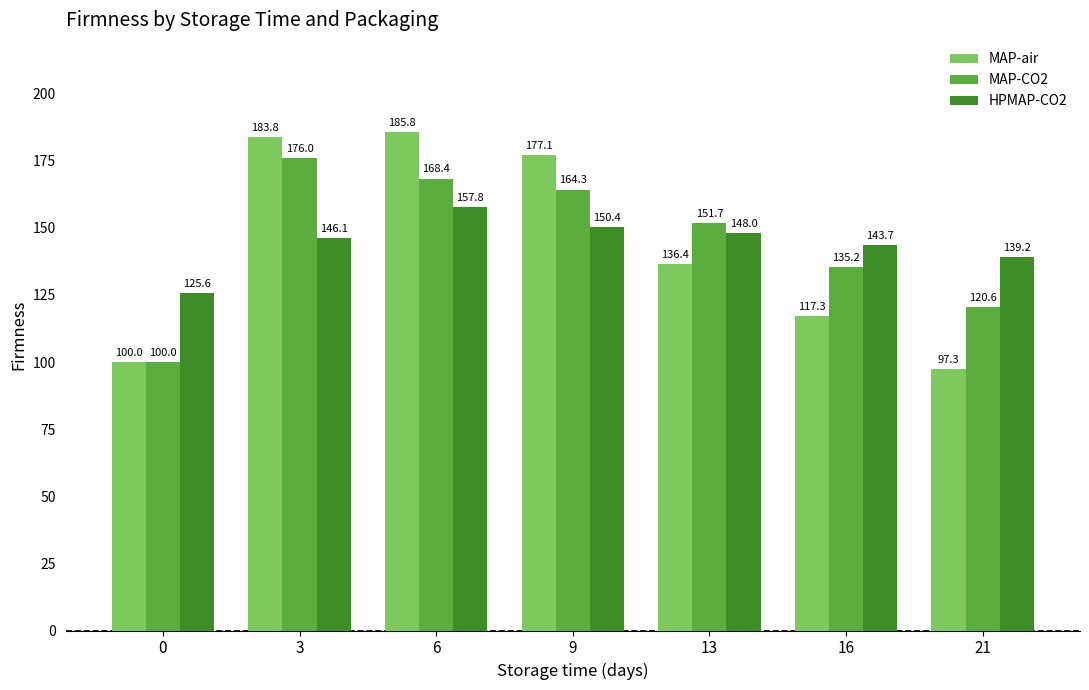

At which category is the sum across all series the highest?

6